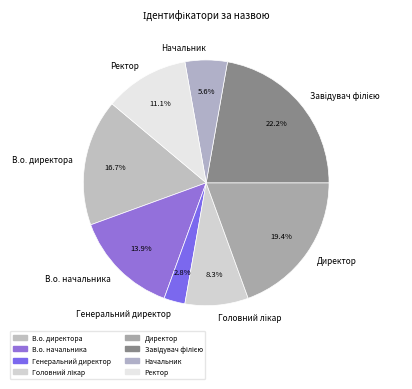

Count the number of slices in the pie.

8